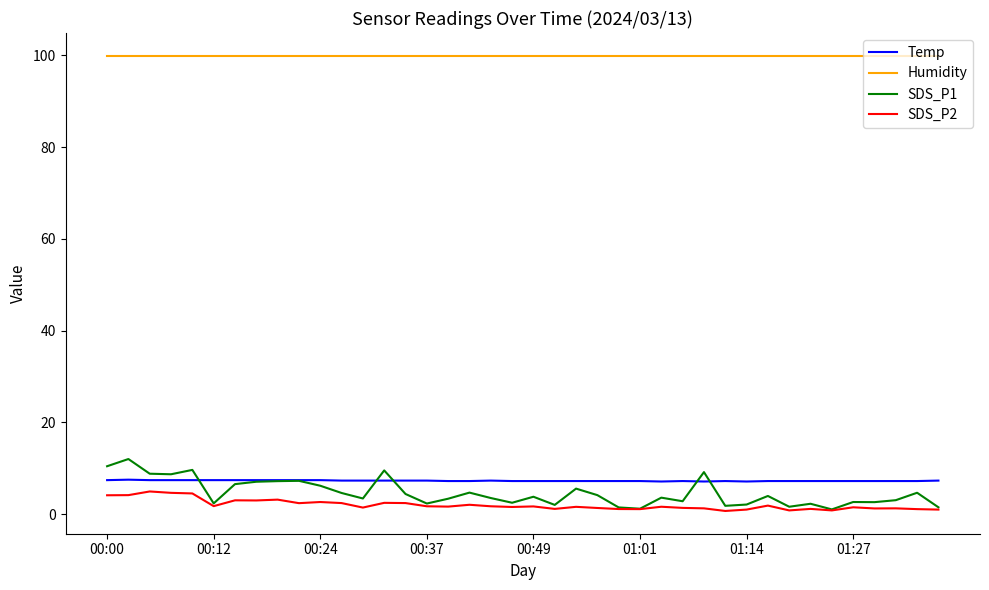

Which series has the largest total across all categories?

Humidity